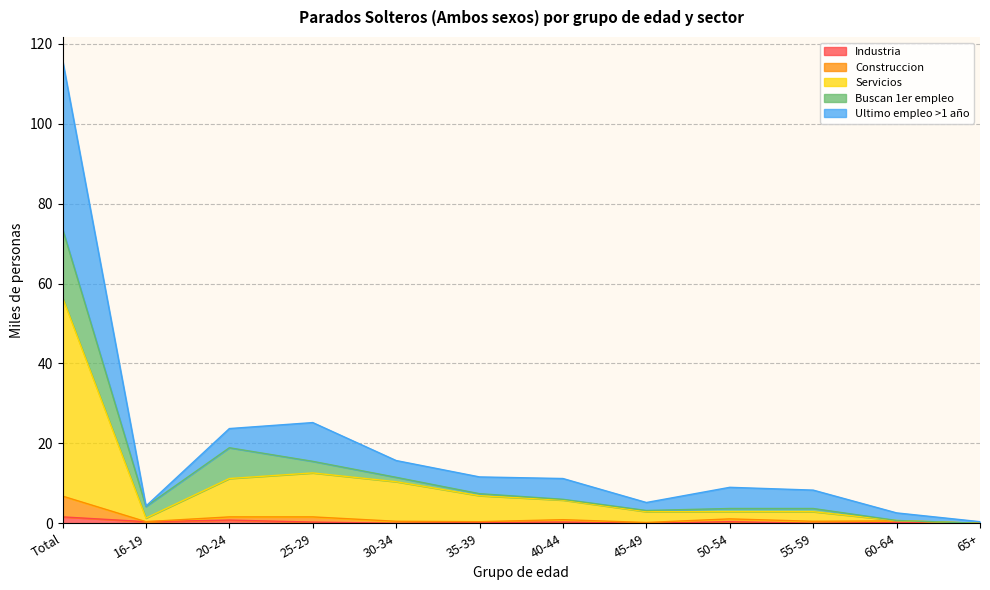

What position from the right is 16-19?

11